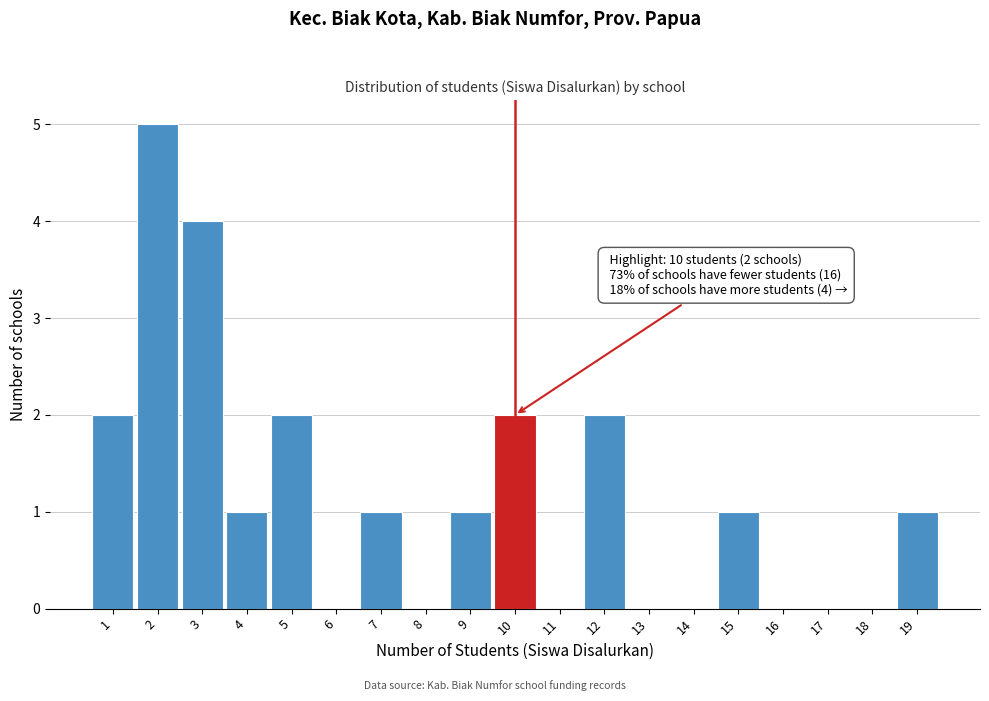

Over which range of the x-axis is the bar tallest?

1.5 to 2.5